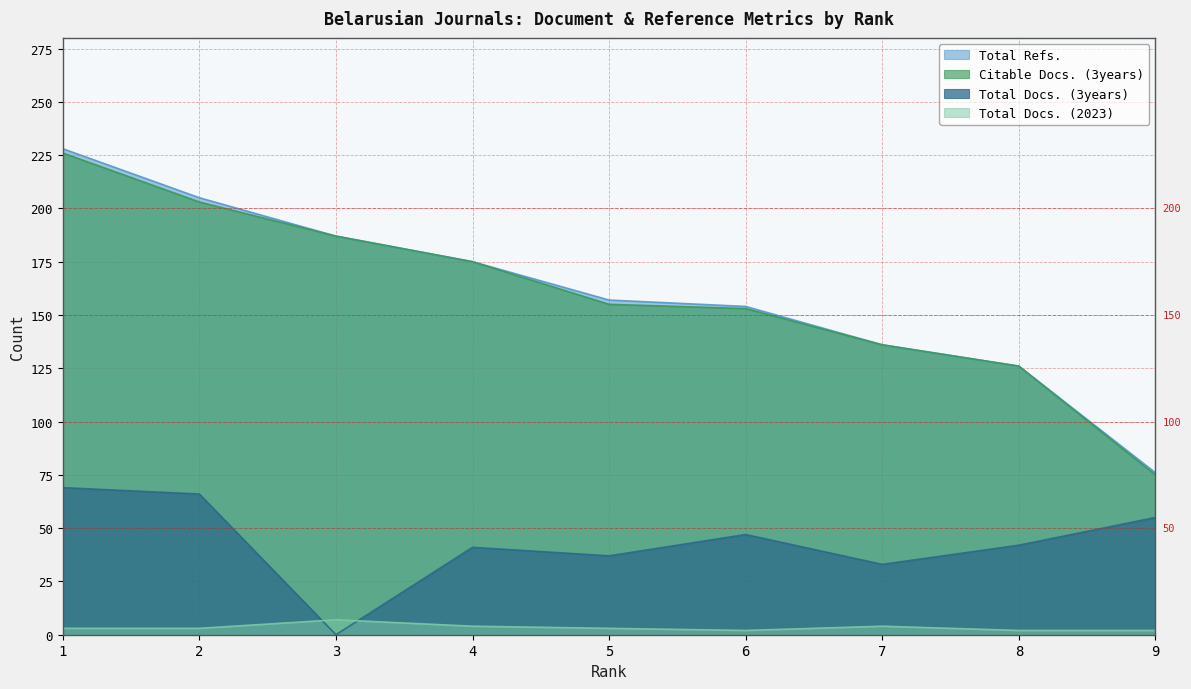

Rank the categories by Total Docs. (2023) value from highest to lowest.

3, 4, 7, 1, 2, 5, 6, 8, 9